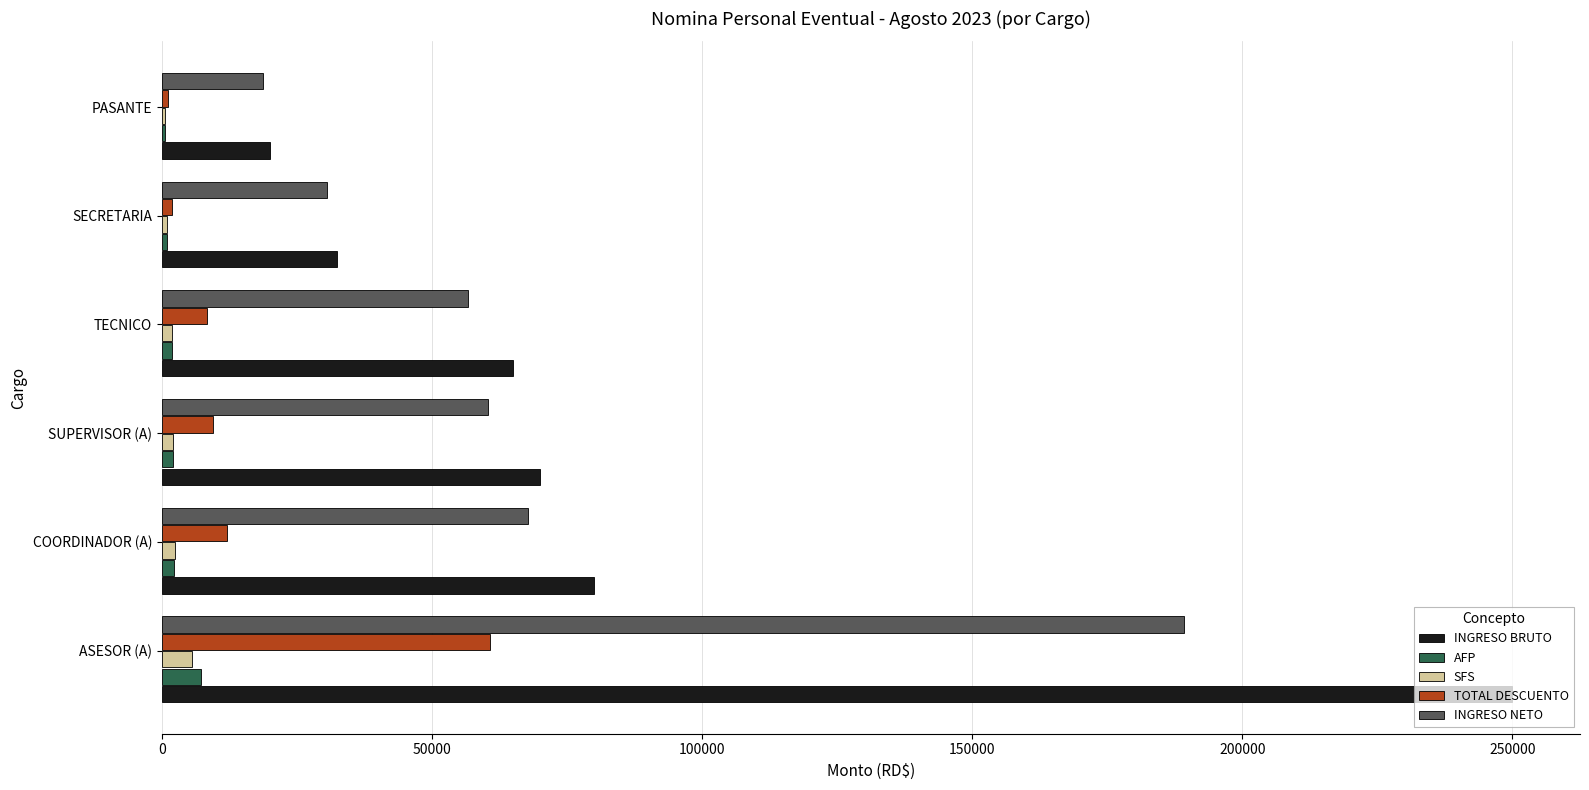

Which series has the largest range (max minus min)?

INGRESO BRUTO